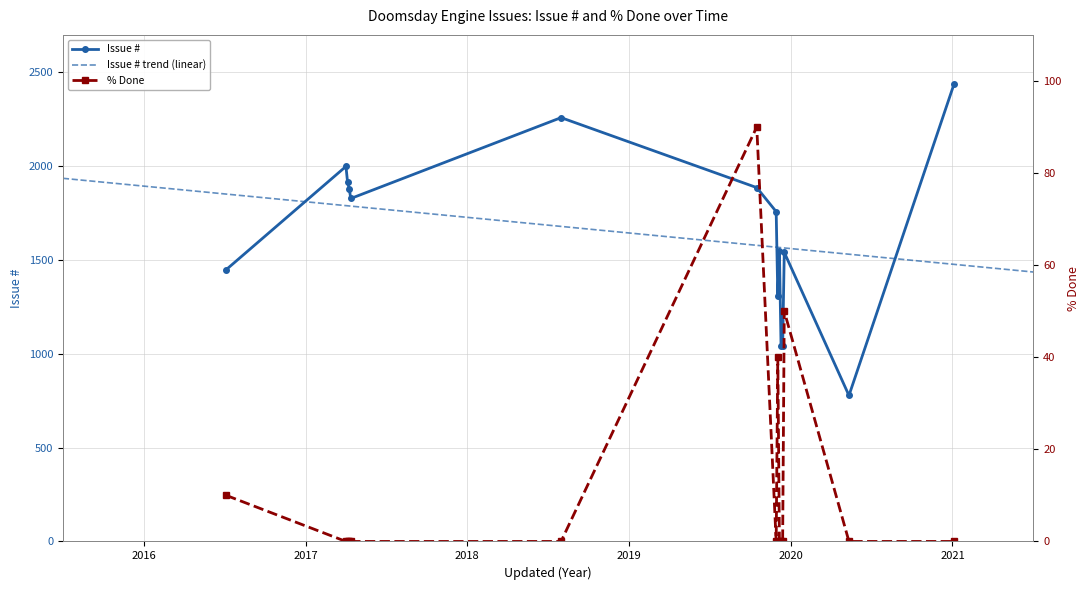

Reading left to right, transcribe all the data shown in this chart.

Issue #: 1449	1999	1915	1880	1828	2259	1886	1758	1308	1547	1041	1042	1541	778	2439
% Done: 10	0	0	0	0	0	90	0	40	0	0	0	50	0	0